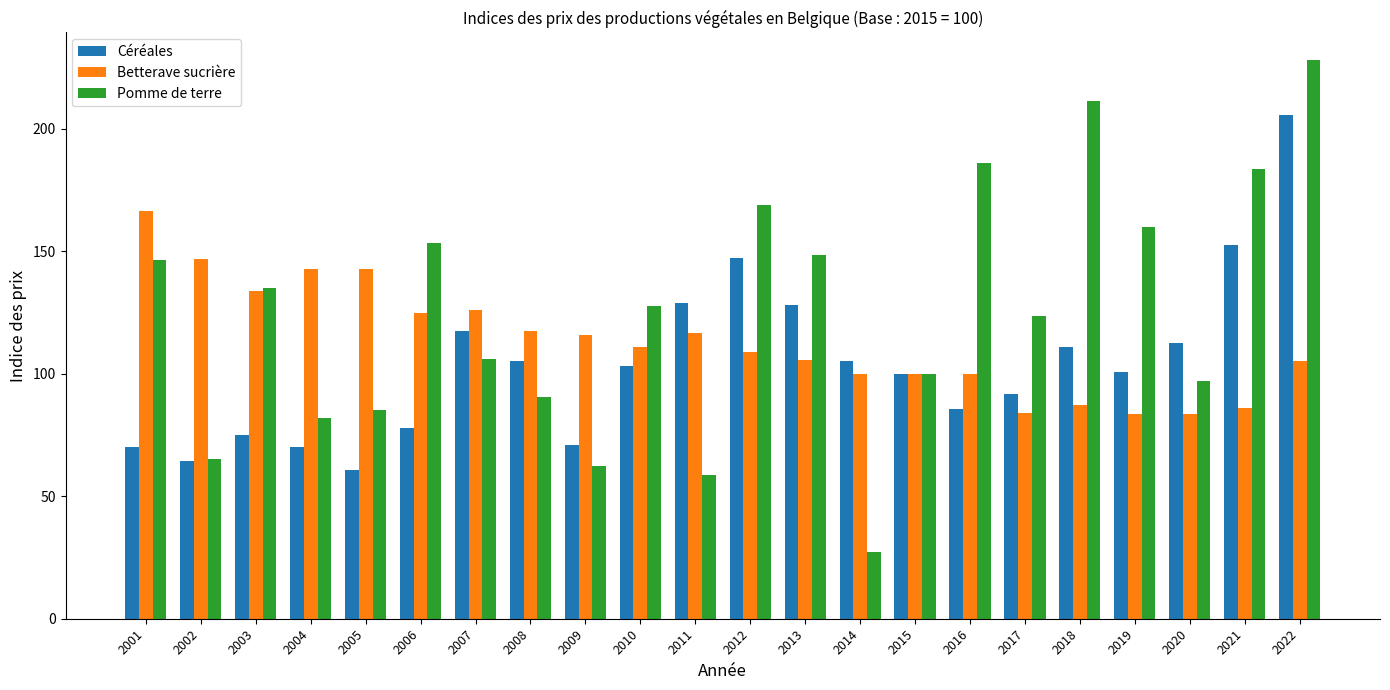

What are all the series names shown in the legend?

Céréales, Betterave sucrière, Pomme de terre